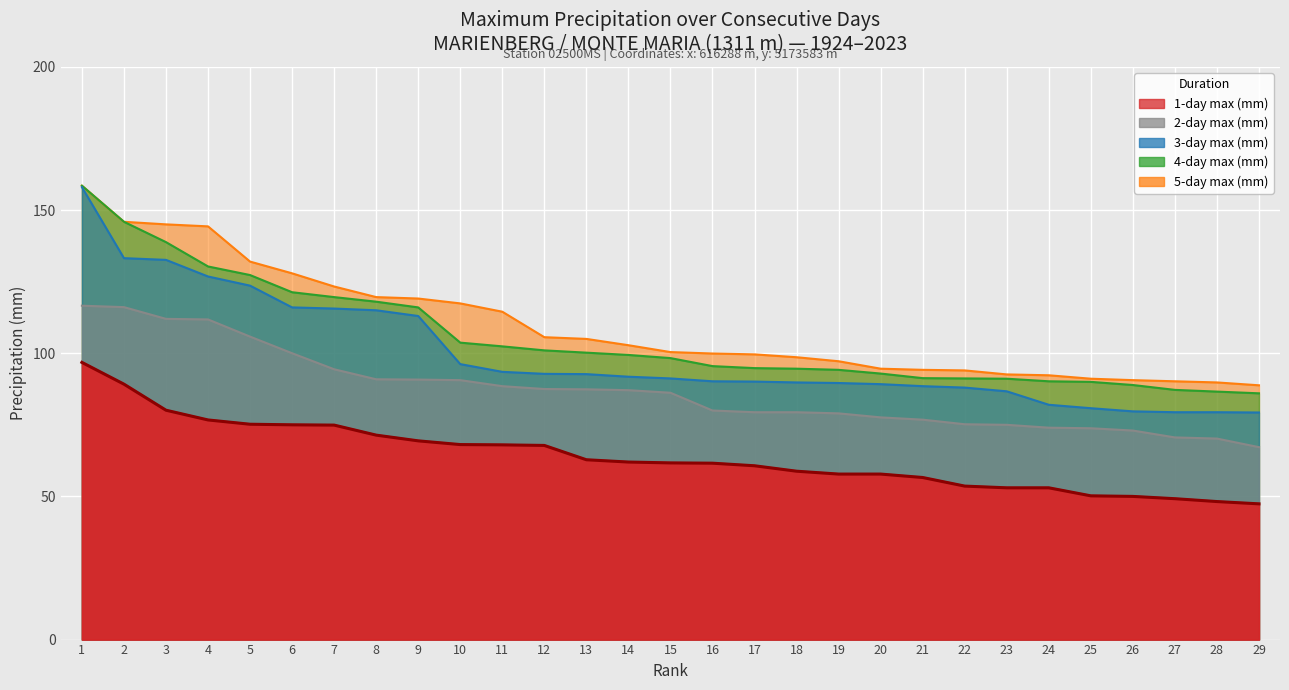

What are all the series names shown in the legend?

1-day max (mm), 2-day max (mm), 3-day max (mm), 4-day max (mm), 5-day max (mm)